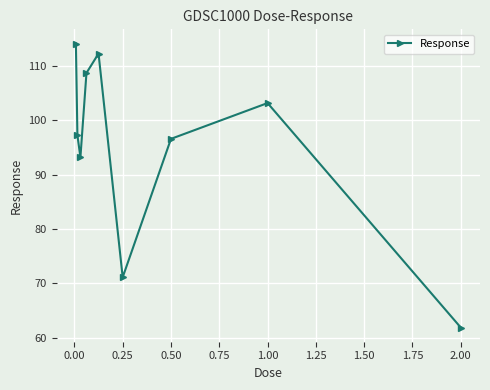

What is the average value?

95.4